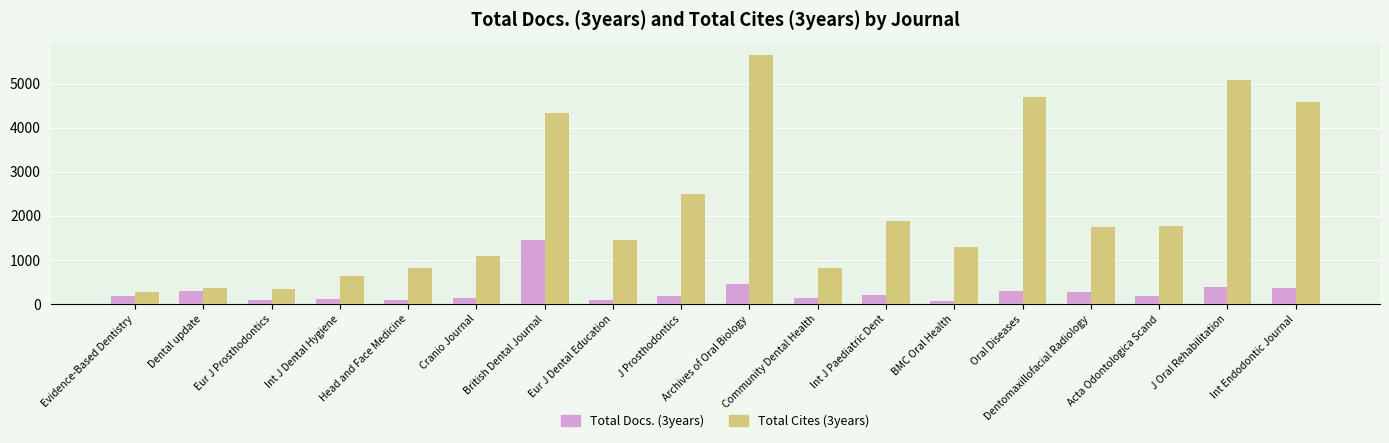

What is the minimum value for Total Cites (3years)?

281